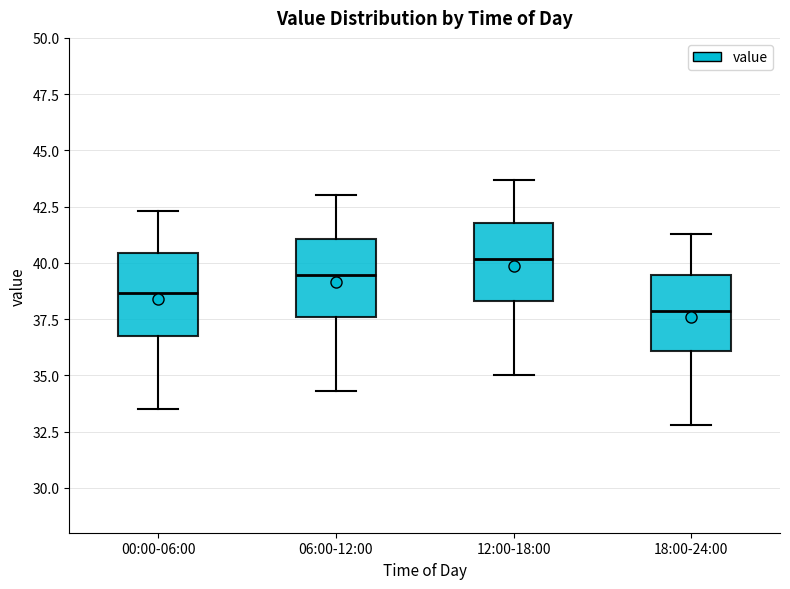

Which box has the lowest median line?

18:00-24:00